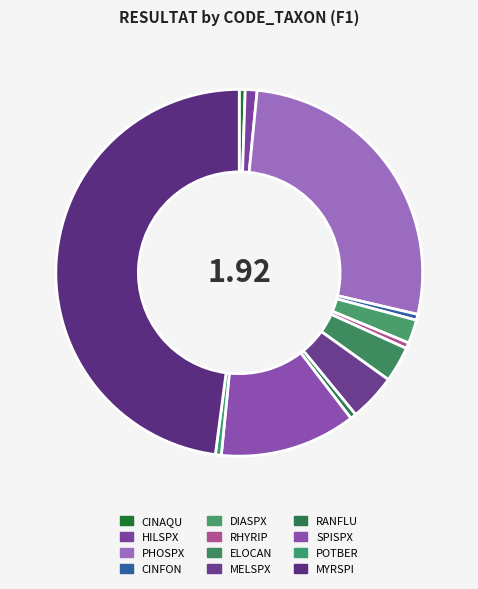

How many segments does this pie chart have?

12